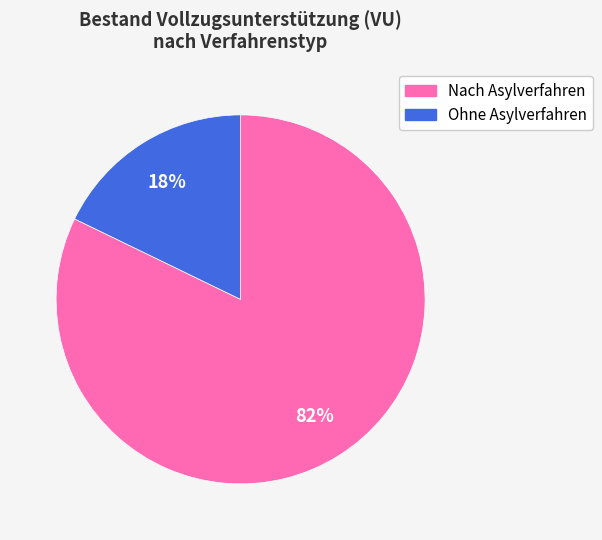

To the nearest percent, what is the average slice percentage?

50%